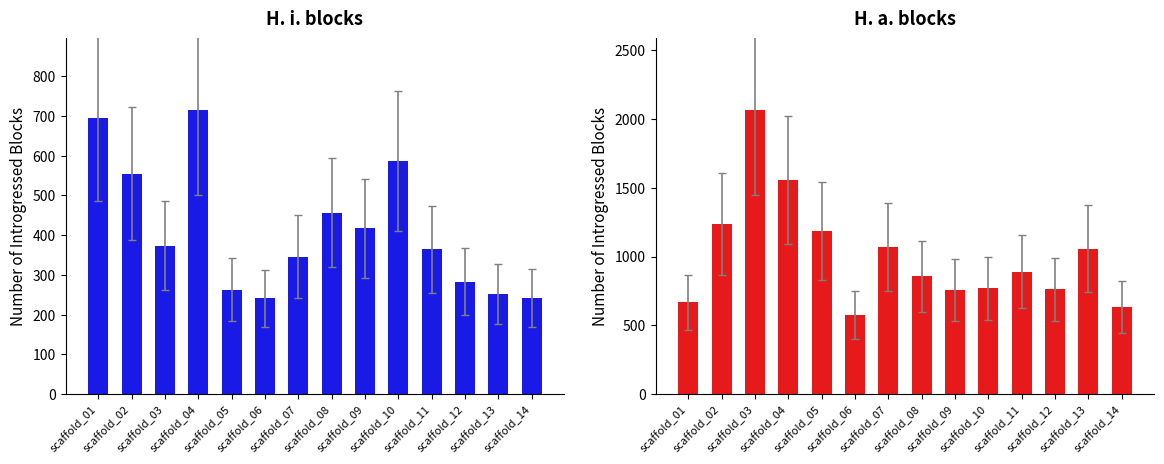

Where is H. i. Sum nearest to the value 478?

scaffold_08